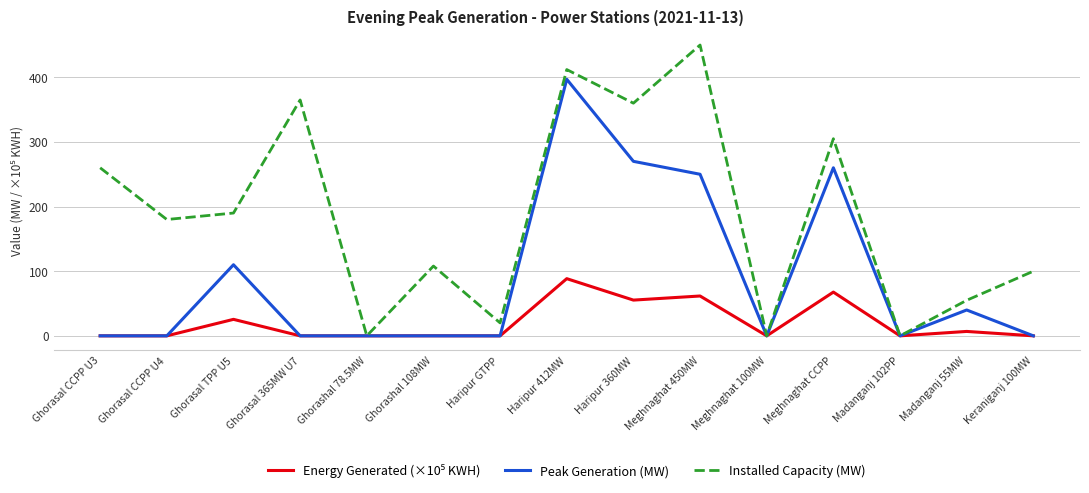

Does the chart display data point markers on the line(s)?

No